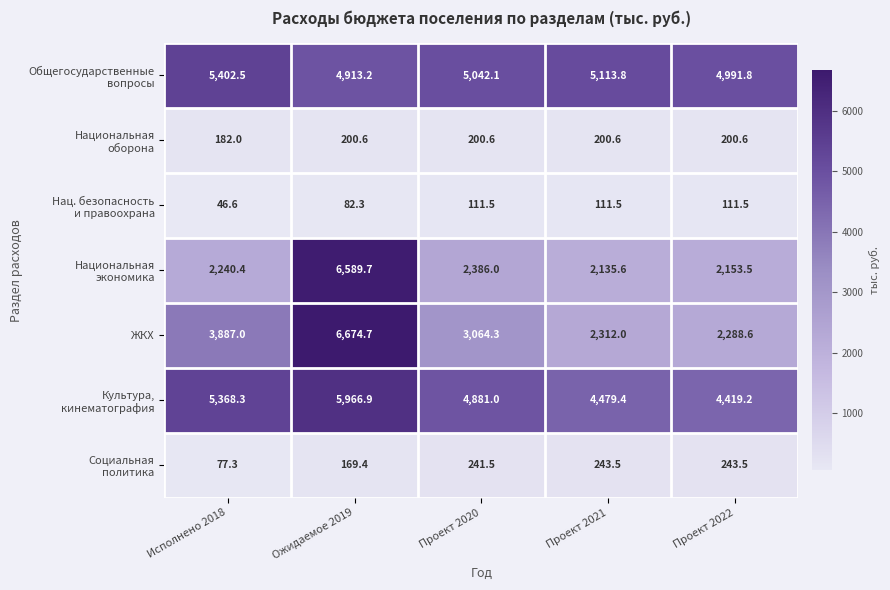

Is it true that ЖКХ equals 4101.8 at Проект 2021?

False